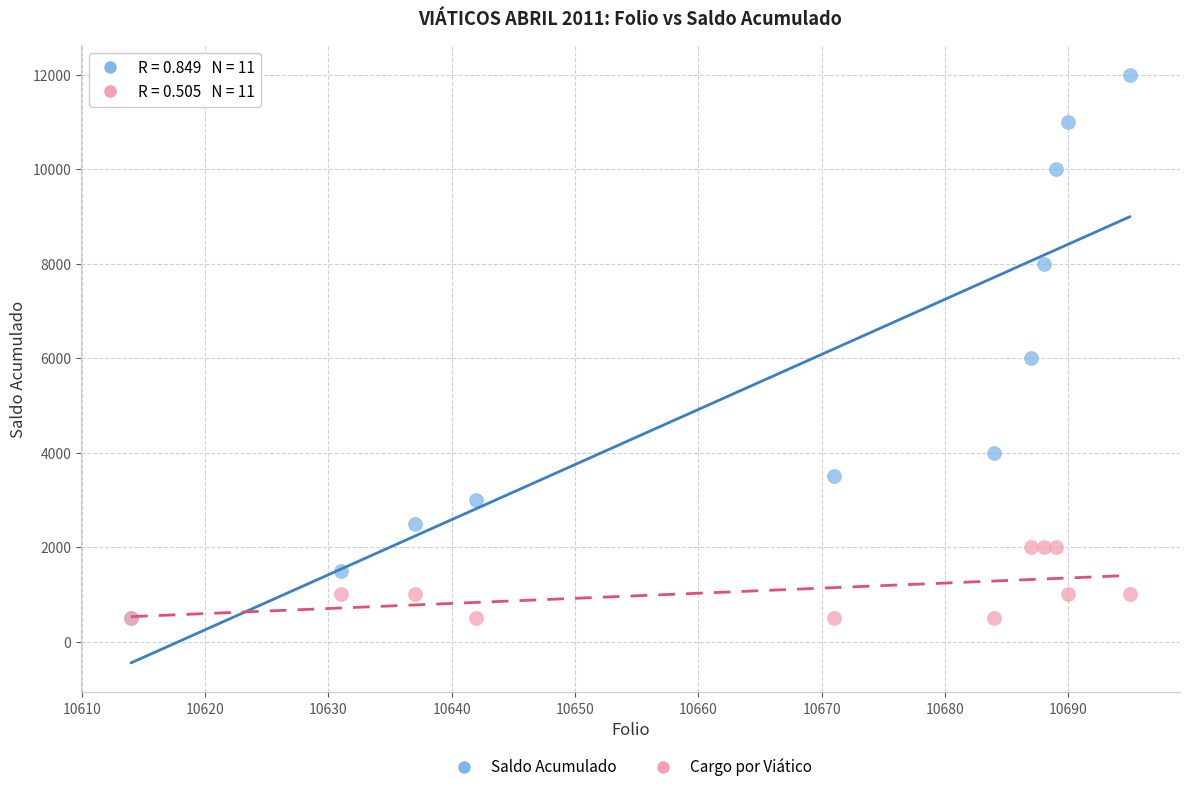

Across all series, what Y value is closest to 6250?

6000